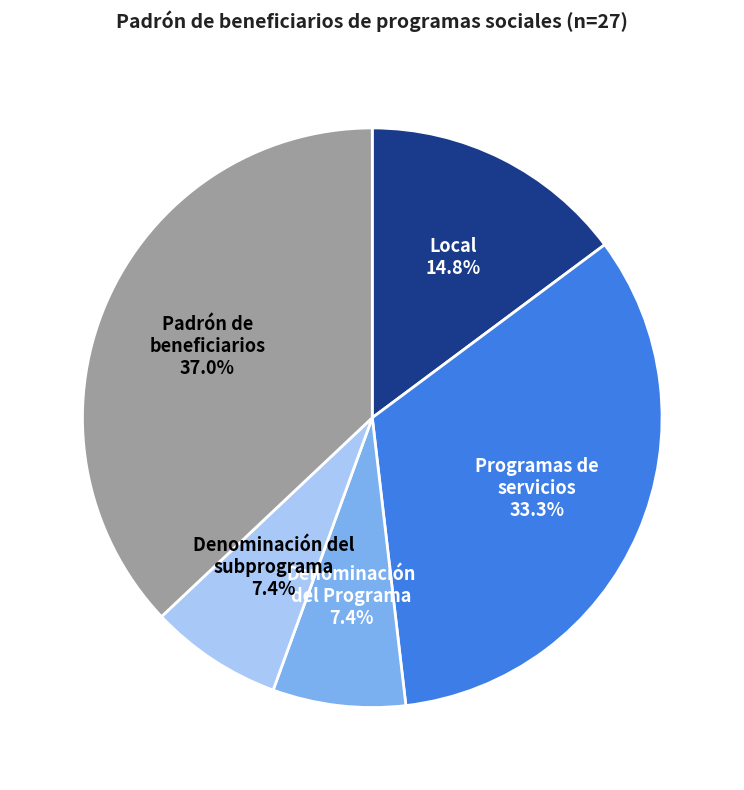

To the nearest percent, what is the difference between the largest and smallest slice percentages?

30%